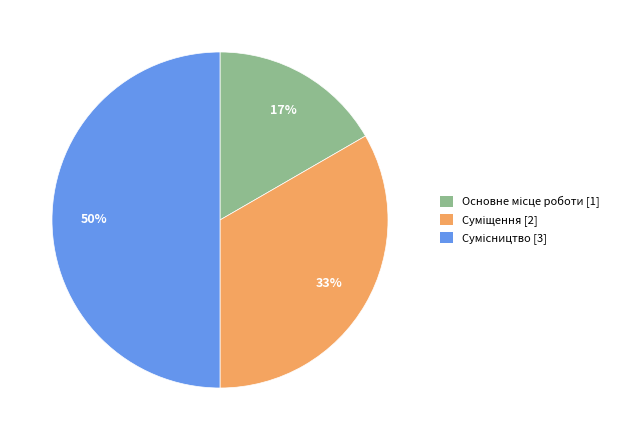

To the nearest percent, what is the difference between the largest and smallest slice percentages?

33%